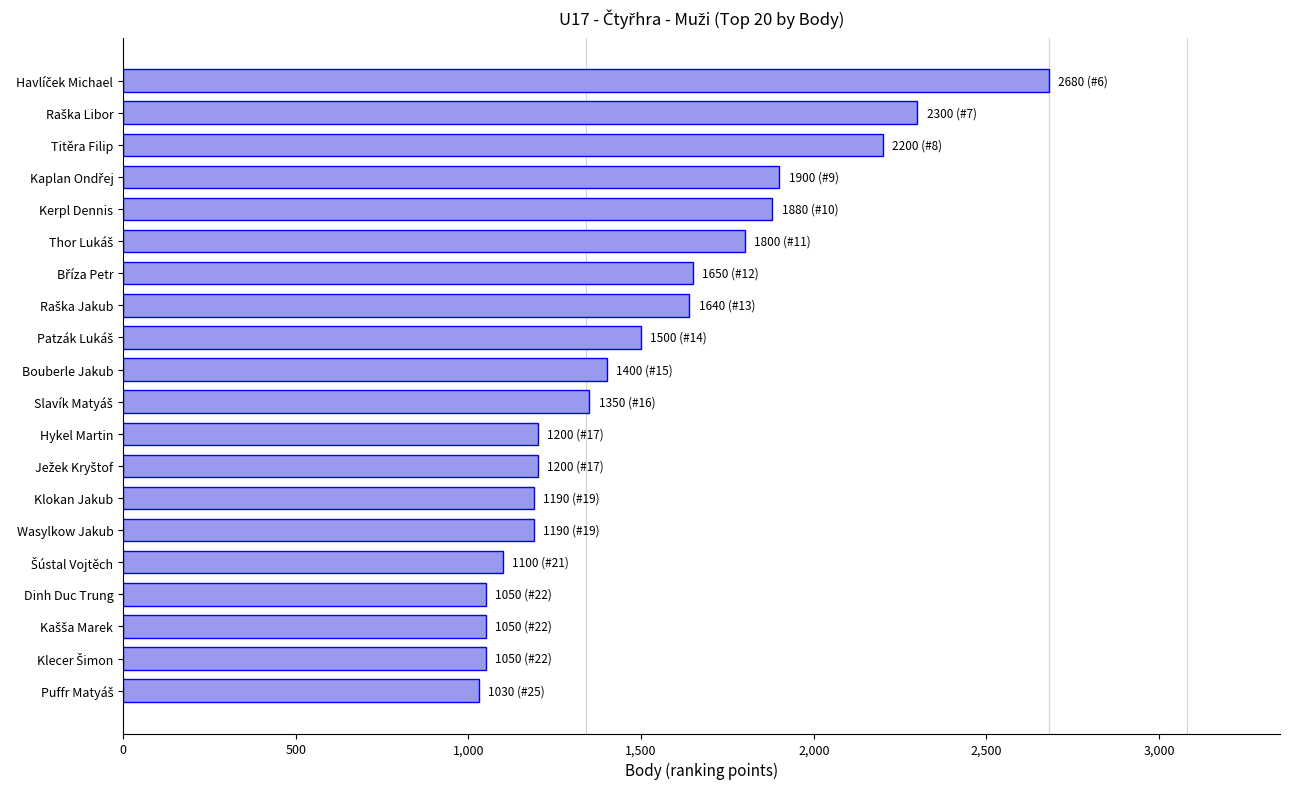

What is the difference between the second highest and second lowest values?

1250